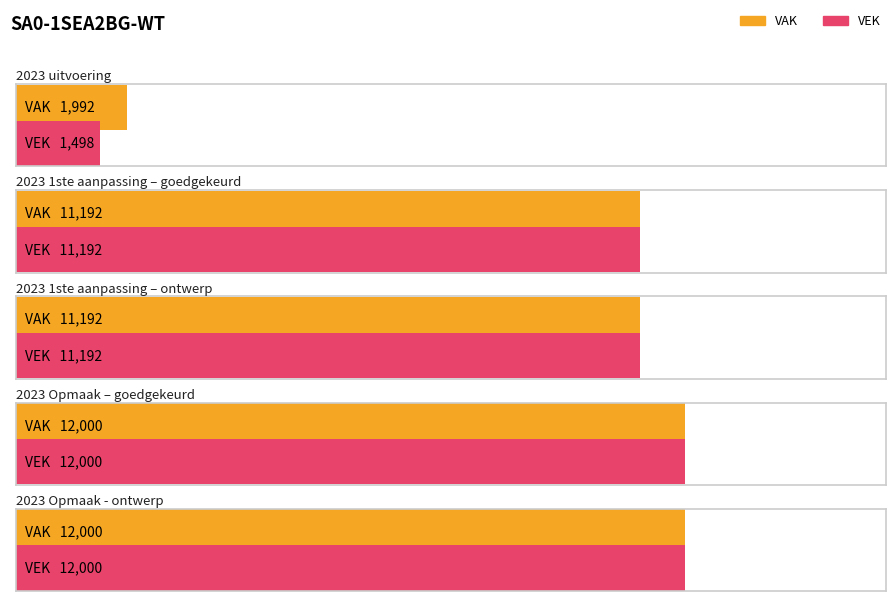

At which label does VEK reach its peak?

2023 Opmaak – goedgekeurd